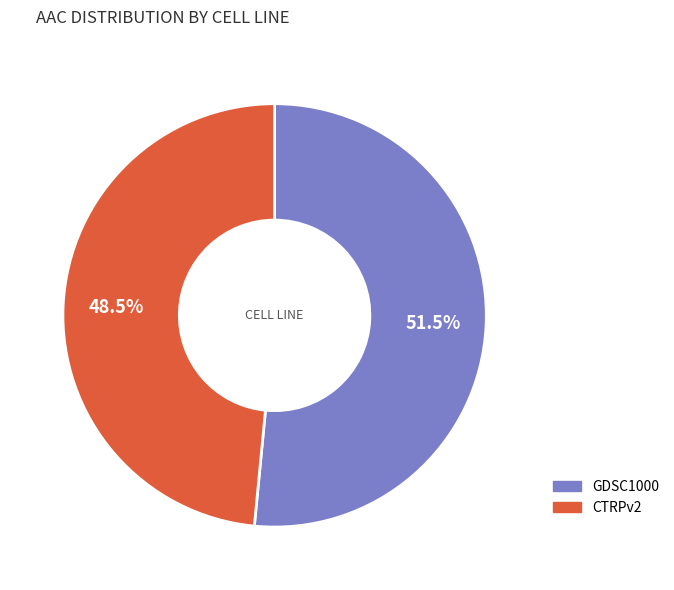

Which slice is the largest?

GDSC1000